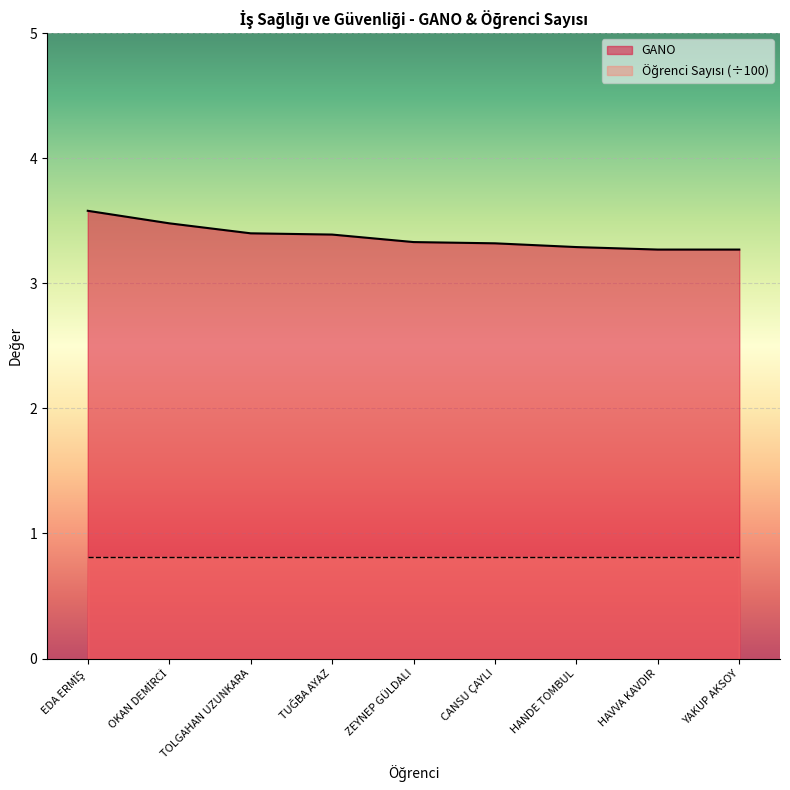

What position from the right is ZEYNEP GÜLDALI?

5